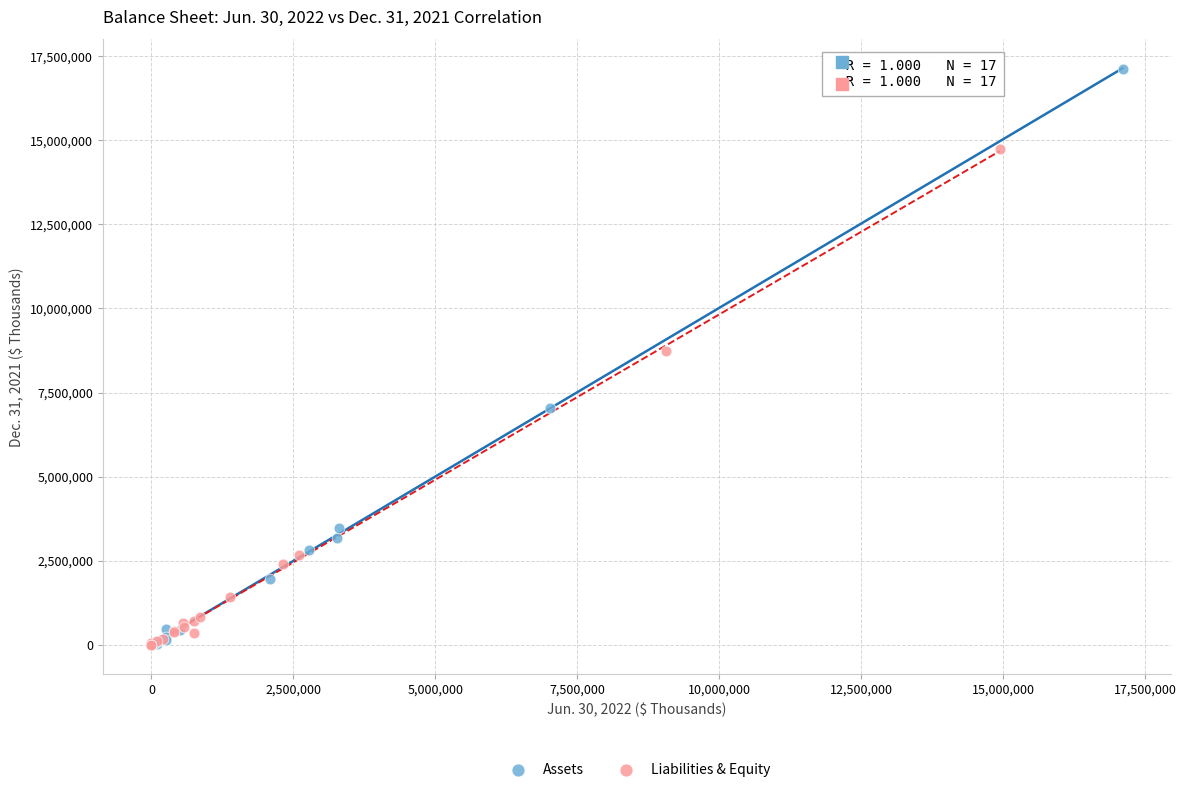

Which series has the largest Y range (max minus min)?

Assets